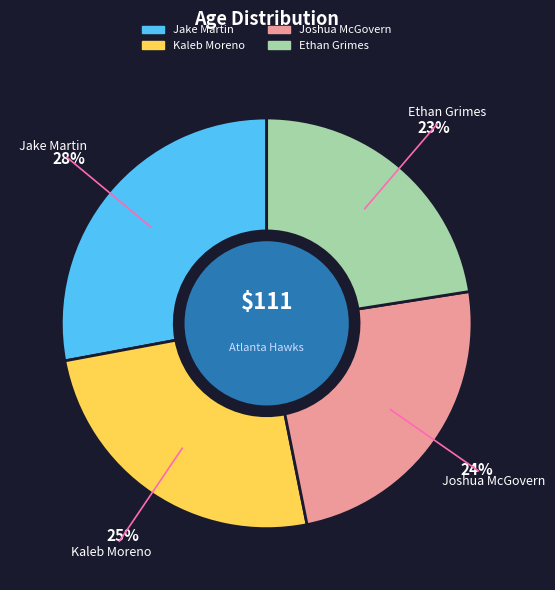

Does Joshua McGovern account for over 50% of the chart?

No